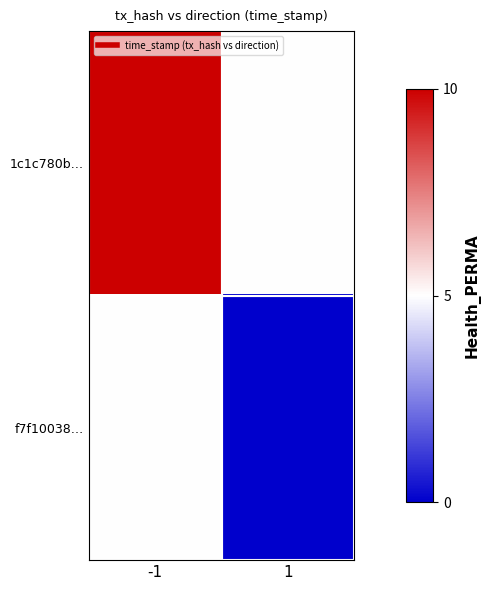

At how many categories does at least one series exceed 9?

1